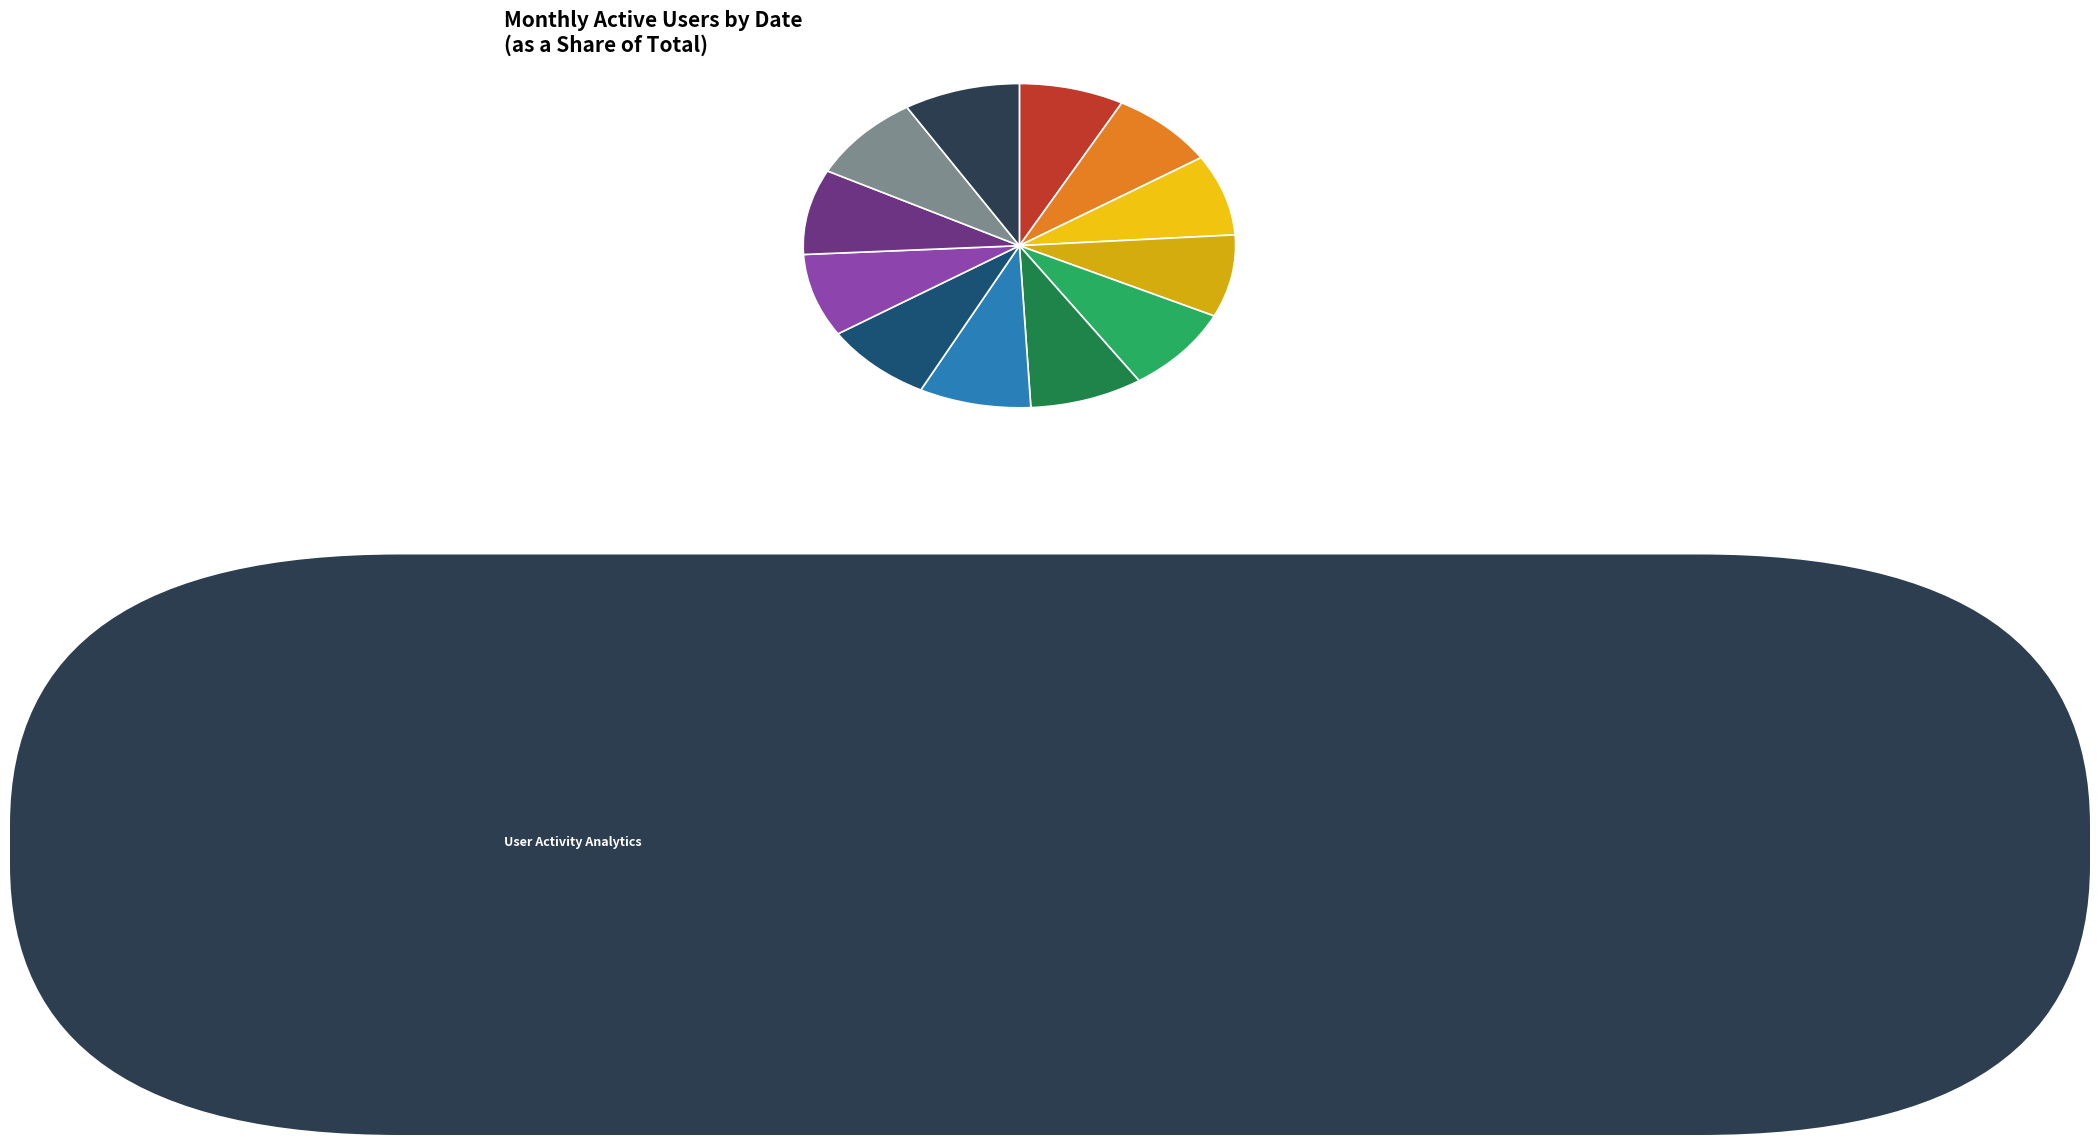

Rank the categories by value from highest to lowest.

2024-04-23, 2024-04-24, 2024-04-30, 2024-04-29, 2024-04-25, 2024-04-28, 2024-04-27, 2024-04-26, 2024-05-01, 2024-05-02, 2024-05-03, 2024-05-04